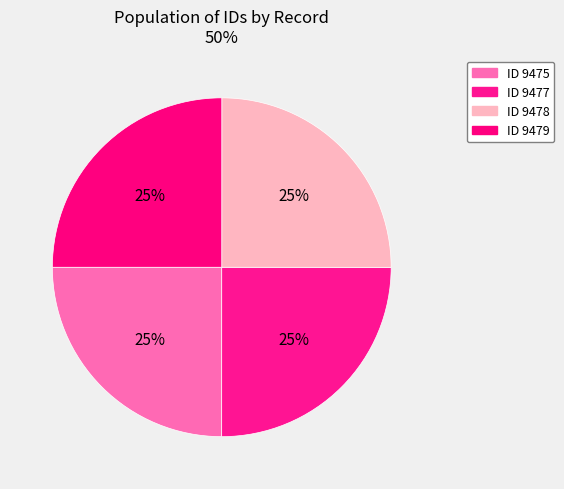

How many segments does this pie chart have?

4